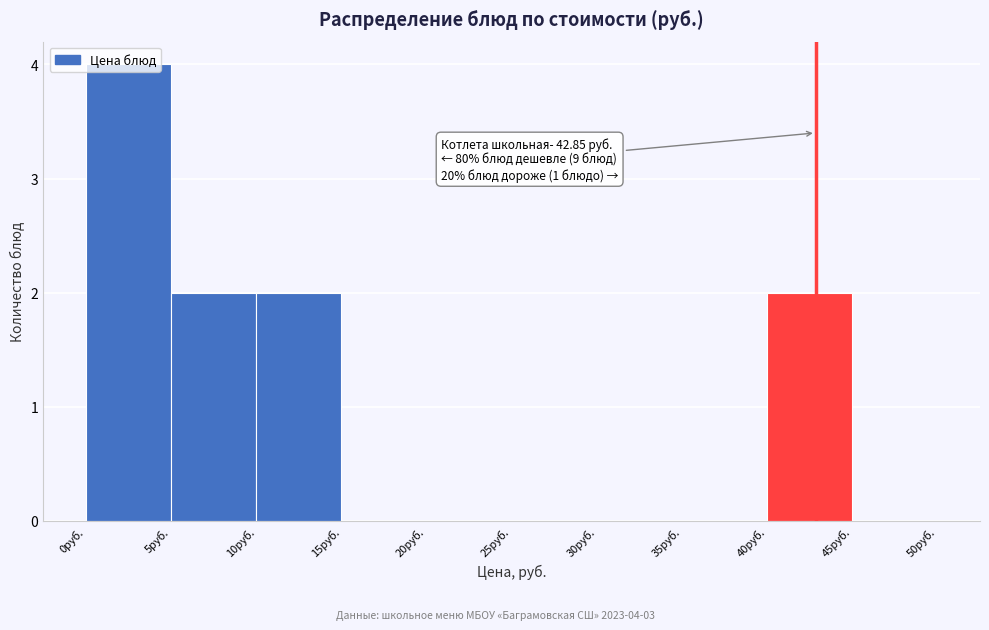

Over which range of the x-axis is the bar tallest?

0 to 5